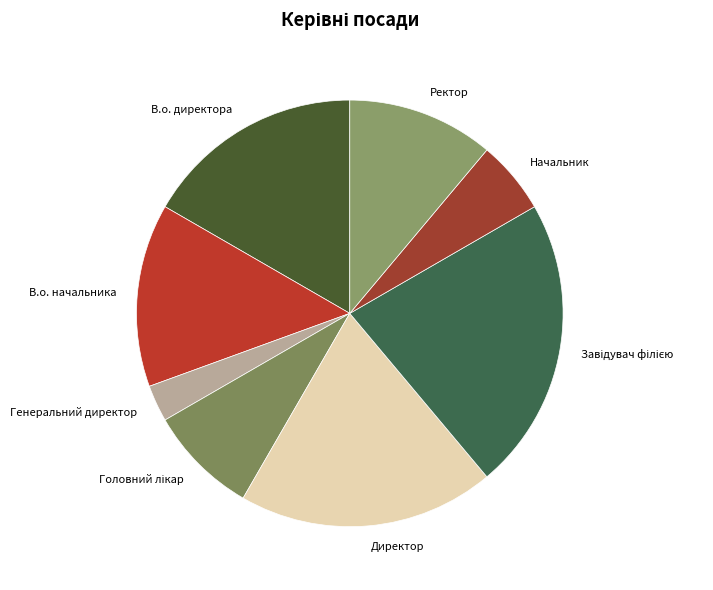

Which slice is the smallest?

Генеральний директор